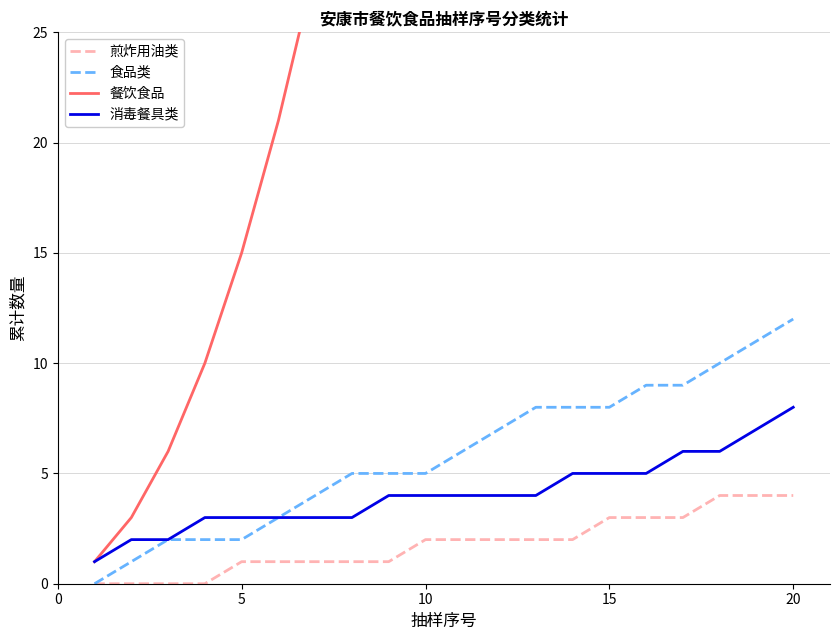

Rank the series by their maximum value, from highest to lowest.

餐饮食品, 食品类, 消毒餐具类, 煎炸用油类